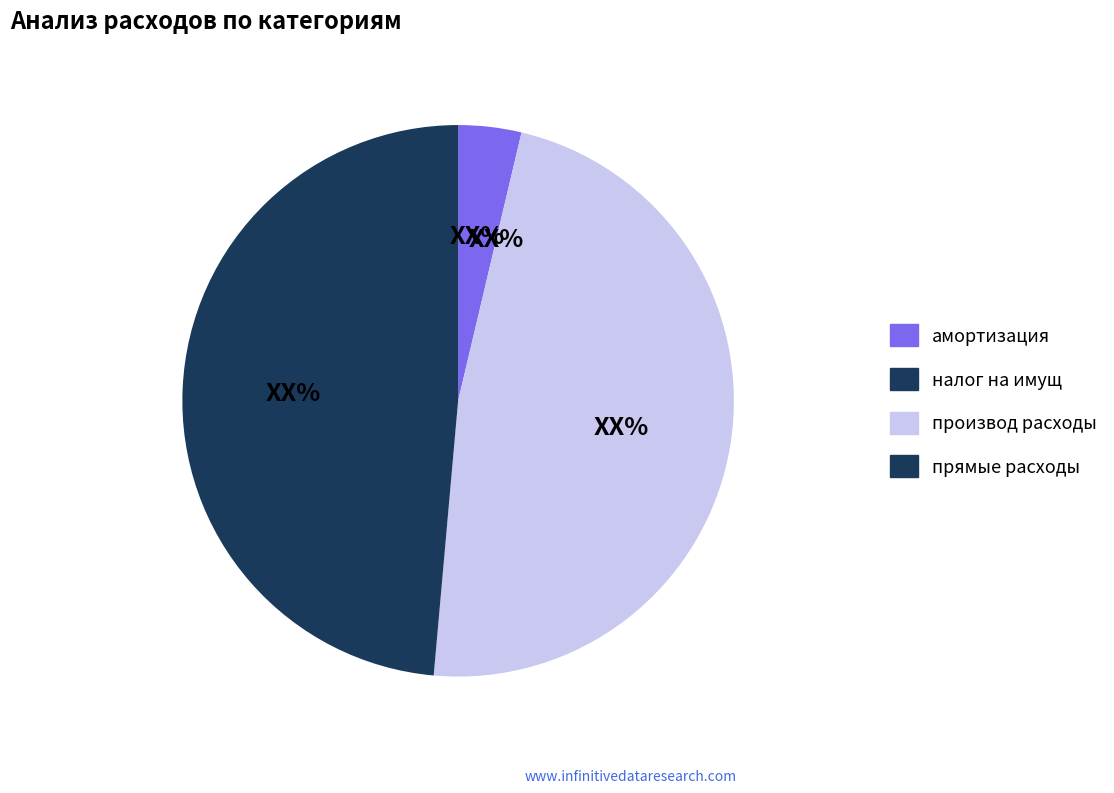

Which slice is the largest?

прямые расходы